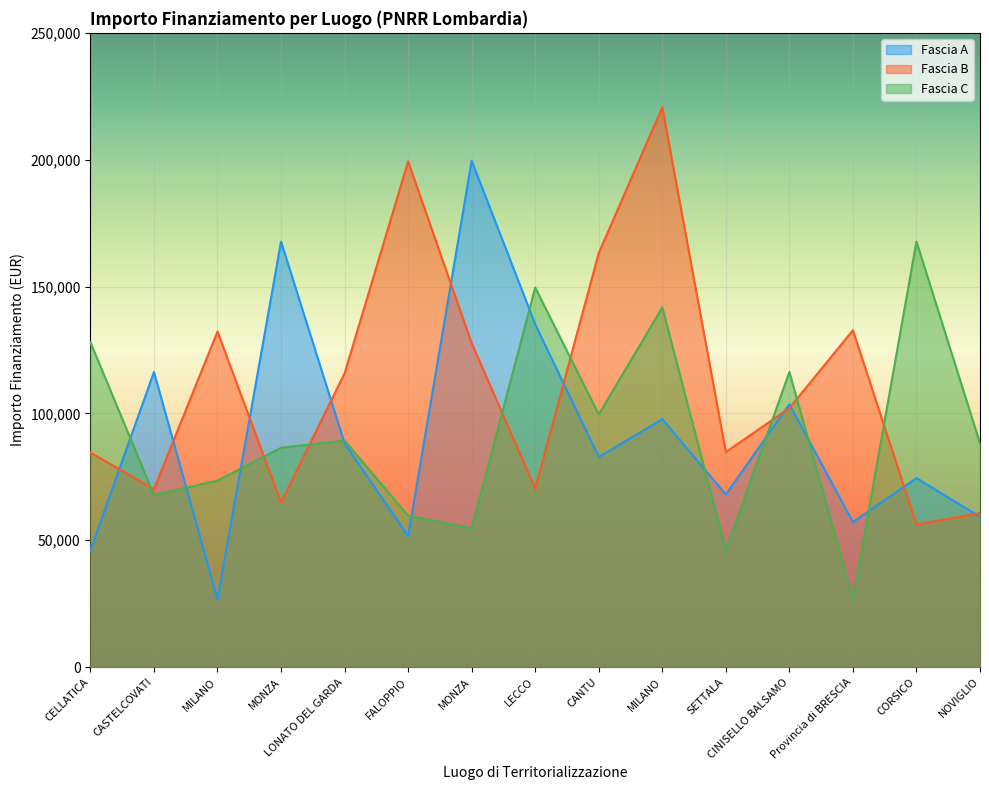

What is the highest value of the Fascia A series?

199567.7